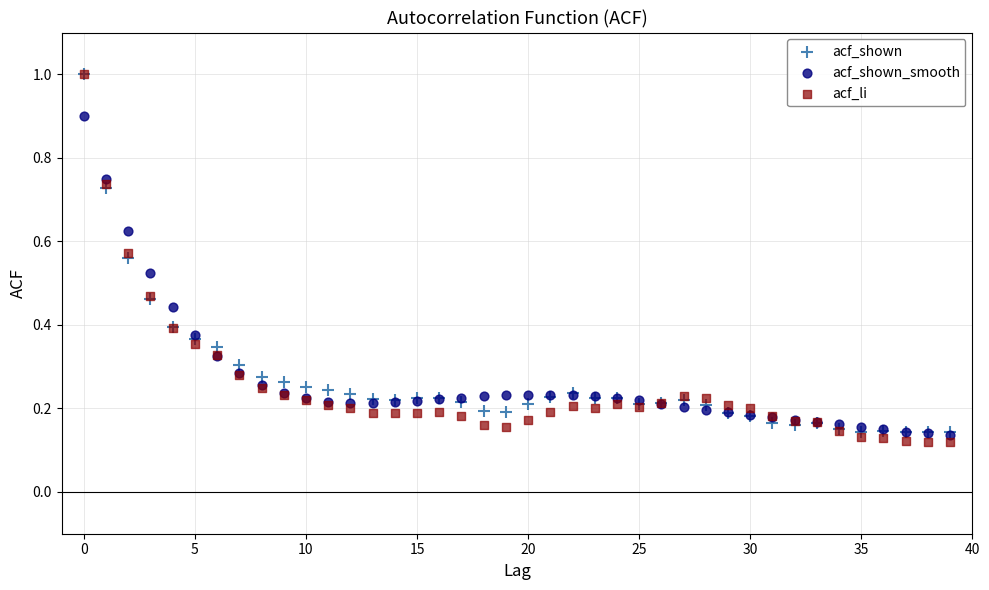

What are all the series names shown in the legend?

acf_shown, acf_shown_smooth, acf_li